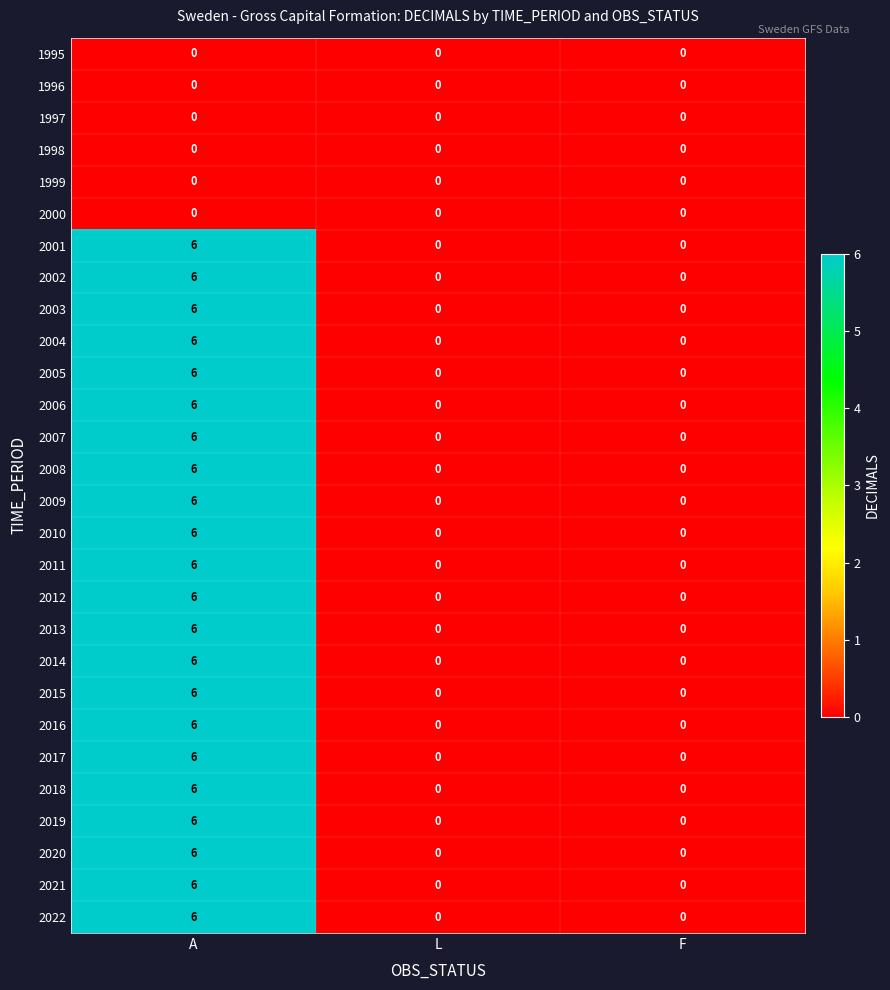

What is the highest value of the 2003 series?

6